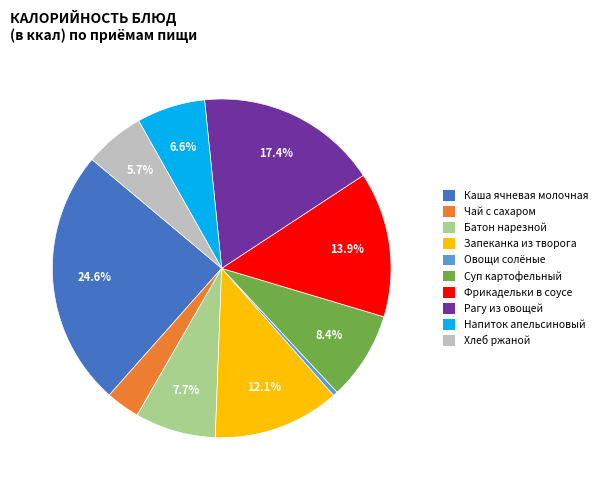

Does any single category account for the majority?

No